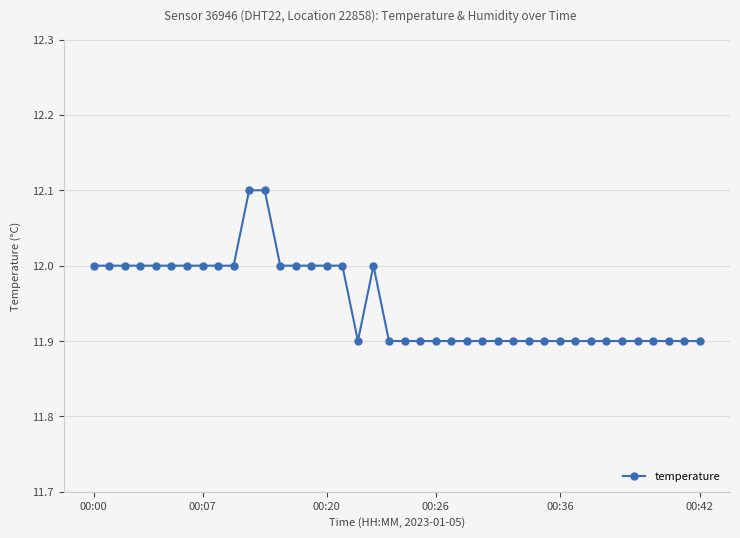

What is the value of the 27th point from the left?

11.9